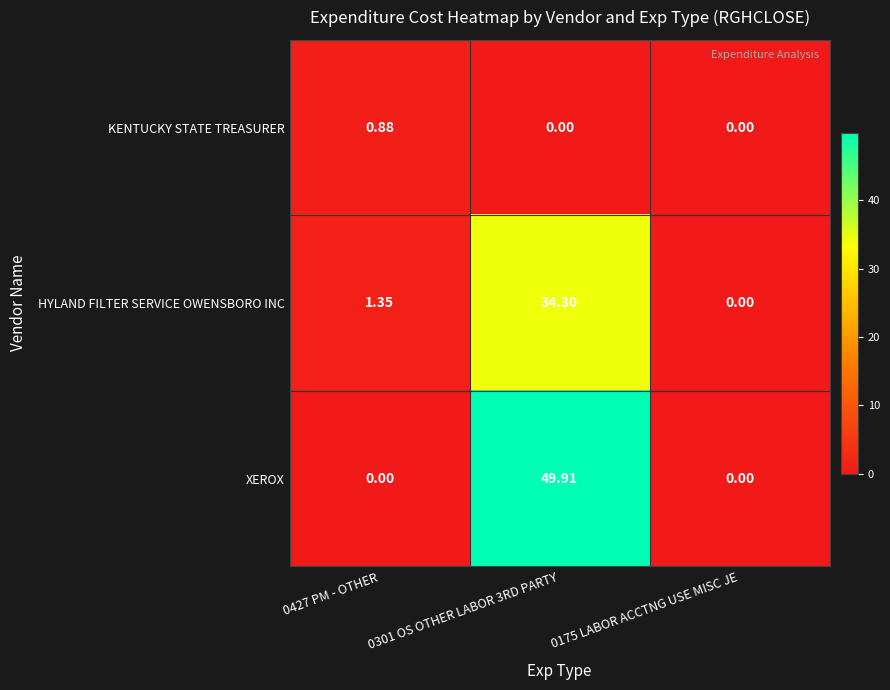

List the series in order of their peak value, highest first.

XEROX, HYLAND FILTER SERVICE OWENSBORO INC, KENTUCKY STATE TREASURER